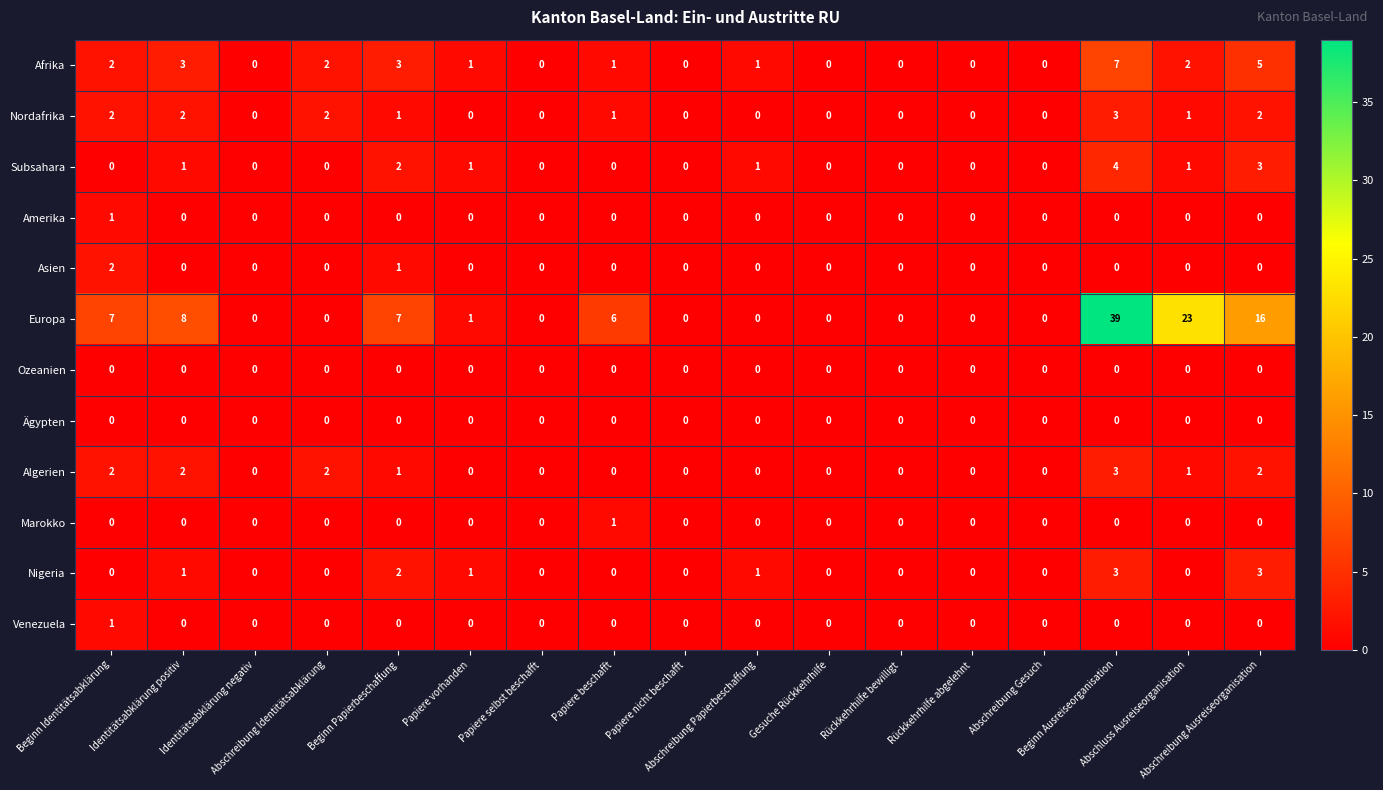

Which series has the widest spread of values?

Europa